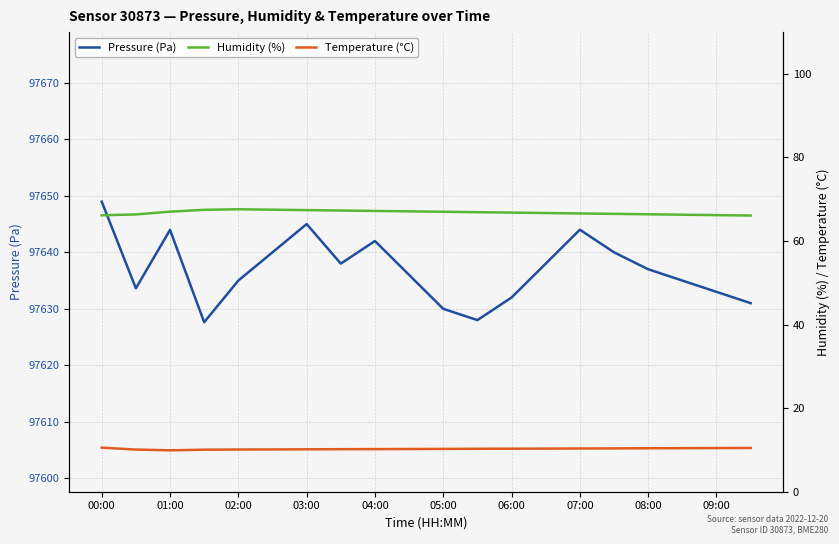

Reading right to left, transcribe all the data shown in this chart.

Pressure (Pa): 97631.0	97633.0	97635.0	97637.0	97640.0	97644.0	97638.0	97632.0	97628.0	97630.0	97636.0	97642.0	97638.0	97645.0	97640.0	97635.0	97627.6	97644.0	97633.6	97649.0
Humidity (%): 66.1	66.2	66.3	66.4	66.5	66.6	66.7	66.8	66.9	67.0	67.1	67.2	67.3	67.4	67.5	67.6	67.5	67.0	66.4	66.2
Temperature (°C): 10.5	10.4	10.4	10.4	10.4	10.3	10.3	10.3	10.3	10.2	10.2	10.2	10.2	10.2	10.1	10.1	10.1	9.9	10.1	10.6